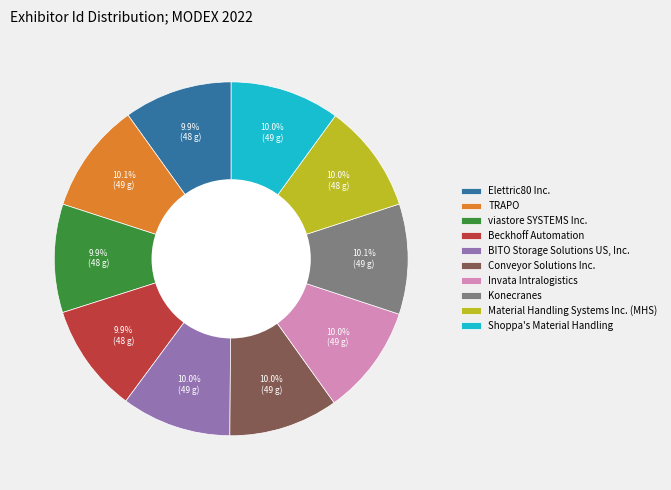

How many segments does this pie chart have?

10